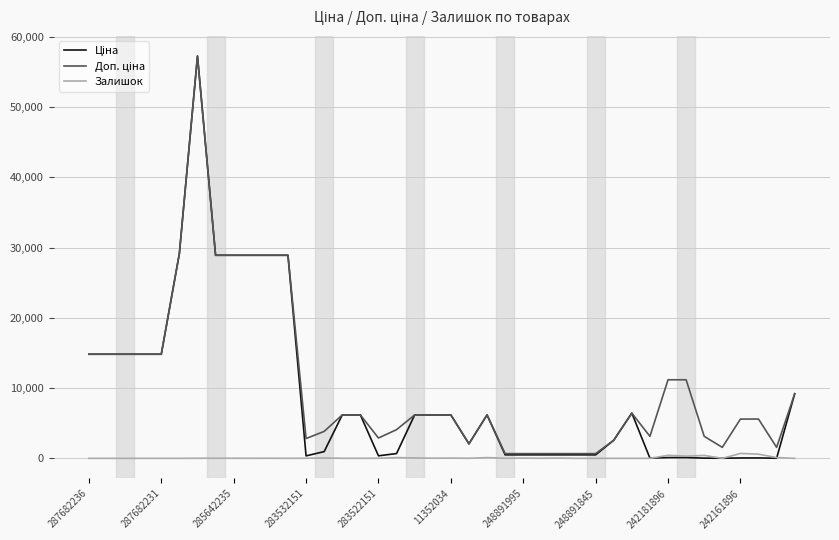

Does the chart display data point markers on the line(s)?

No